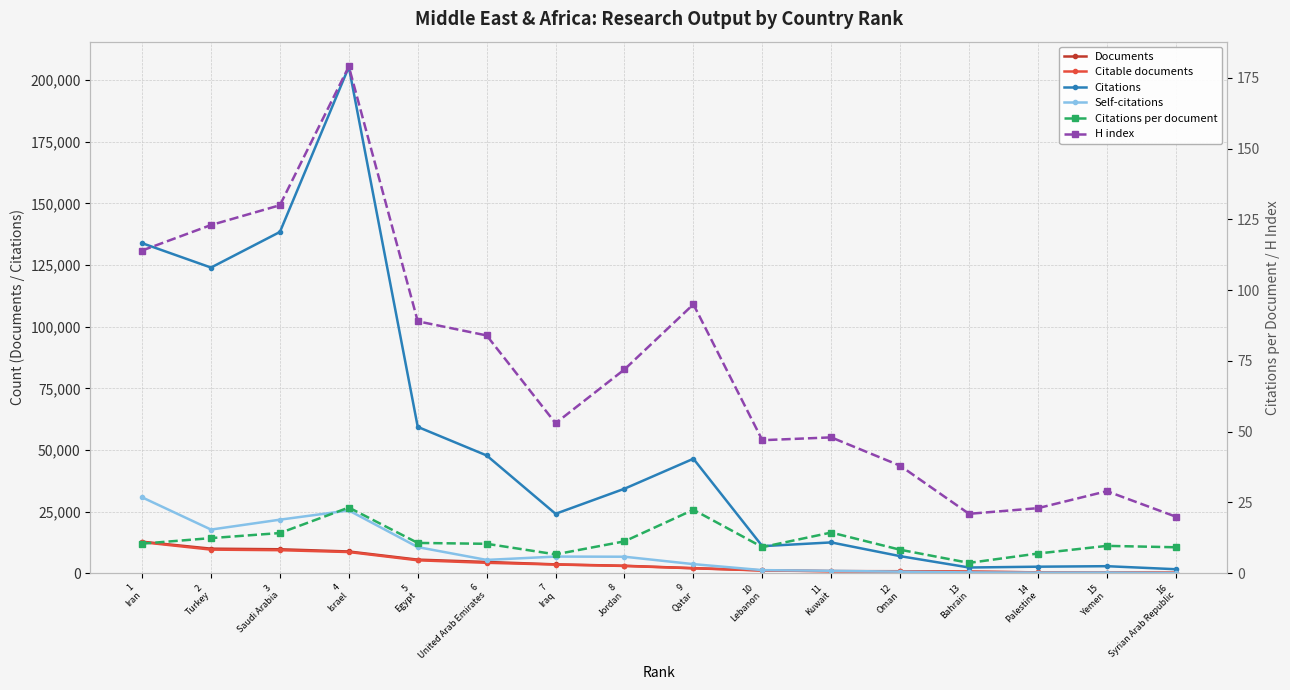

Where do Self-citations and Documents first cross each other?

11
Kuwait and 12
Oman